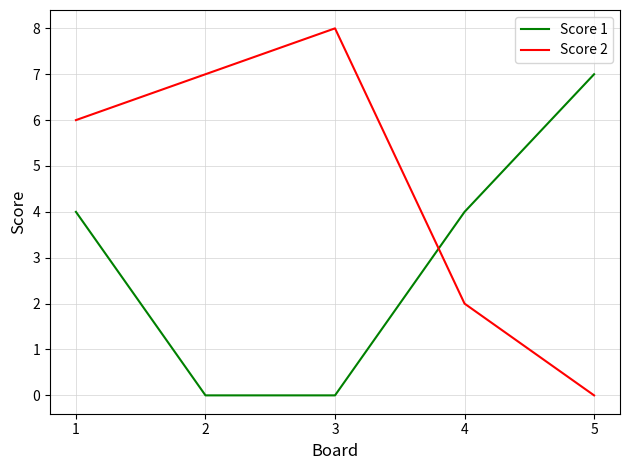

What is the difference between the Score 1 values at 1 and 3?

4